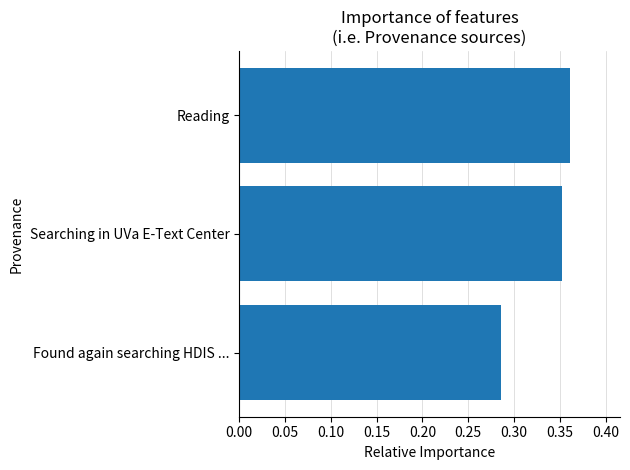

Rank the categories by value from highest to lowest.

Reading, Searching in UVa E-Text Center, Found again searching HDIS ...